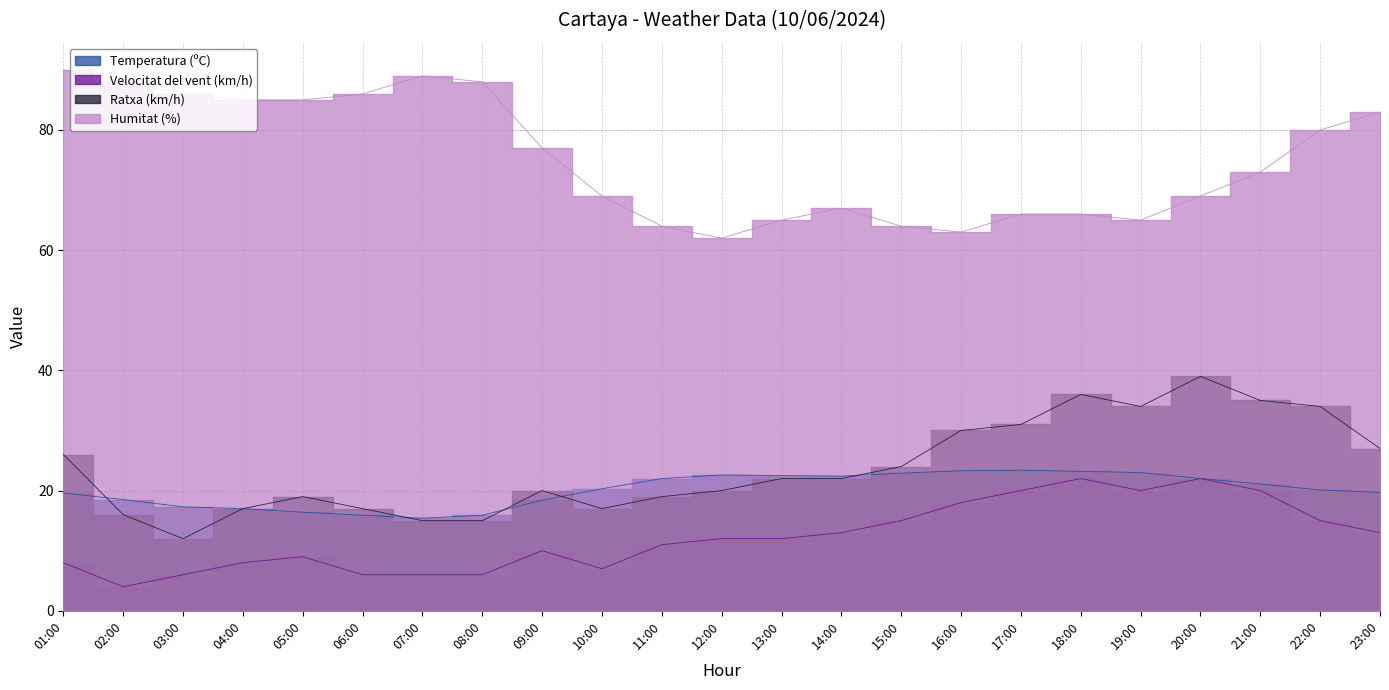

True or false: Temperatura (ºC) and Velocitat del vent (km/h) intersect in this chart.

False